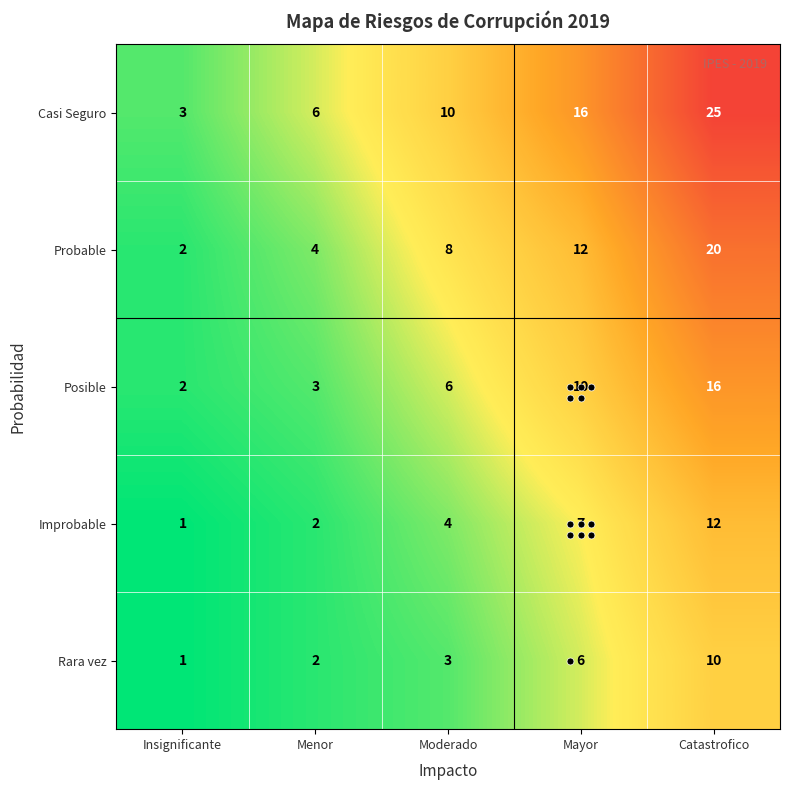

Which series changed the most between Mayor and Catastrofico?

Casi Seguro